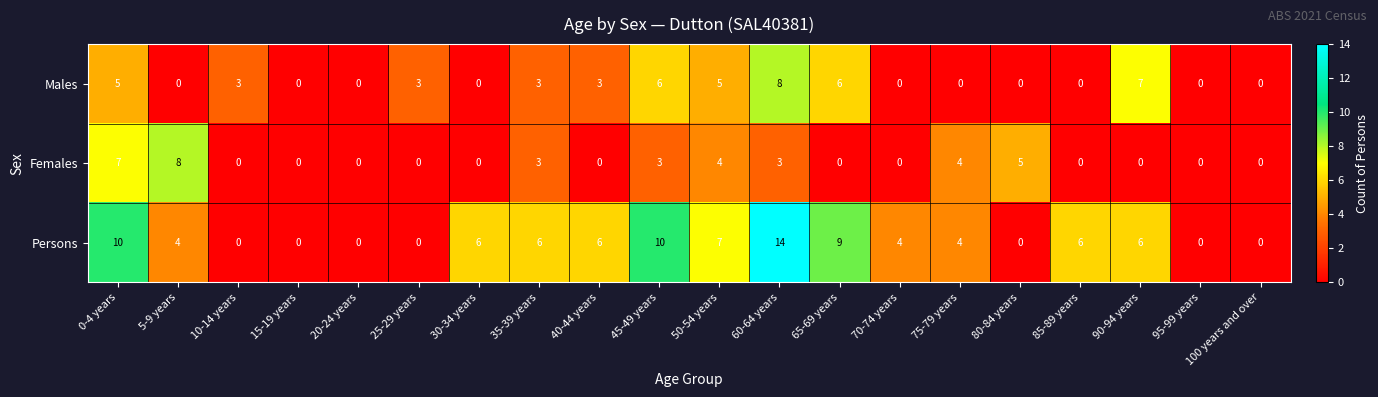

List the series in order of their overall mean, highest first.

Persons, Males, Females